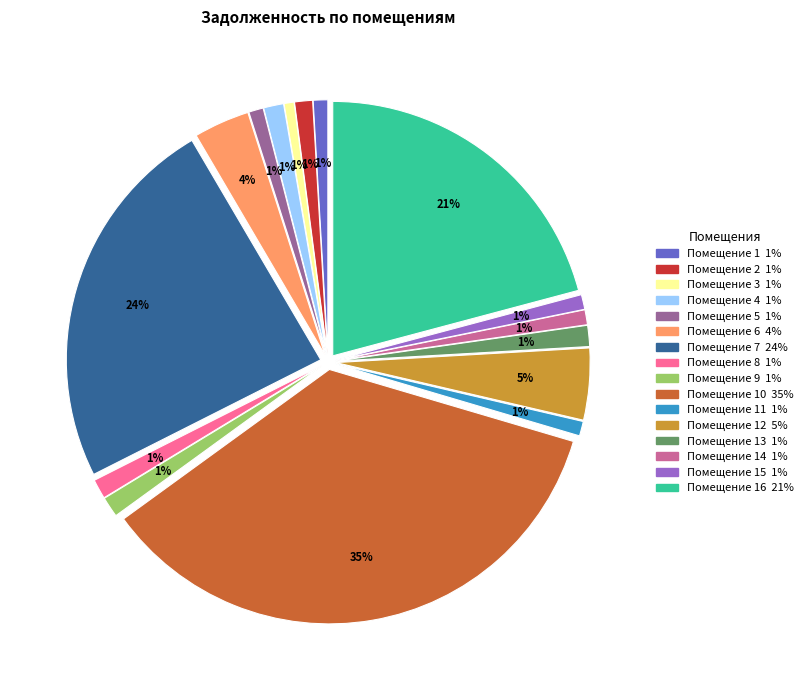

To the nearest percent, what is the difference between the largest and smallest slice percentages?

35%